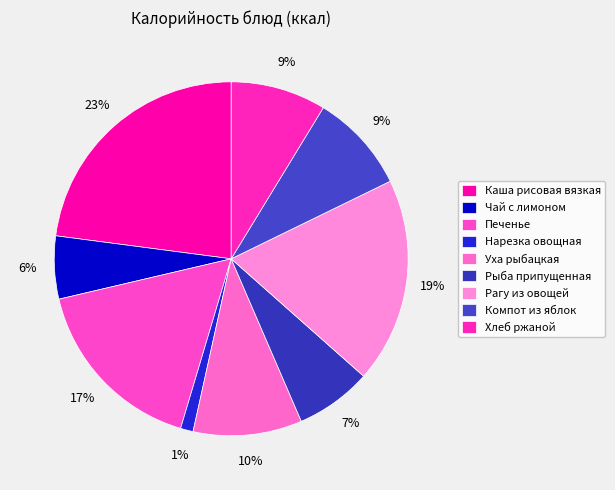

Is it true that Нарезка овощная is 1% of the pie?

True